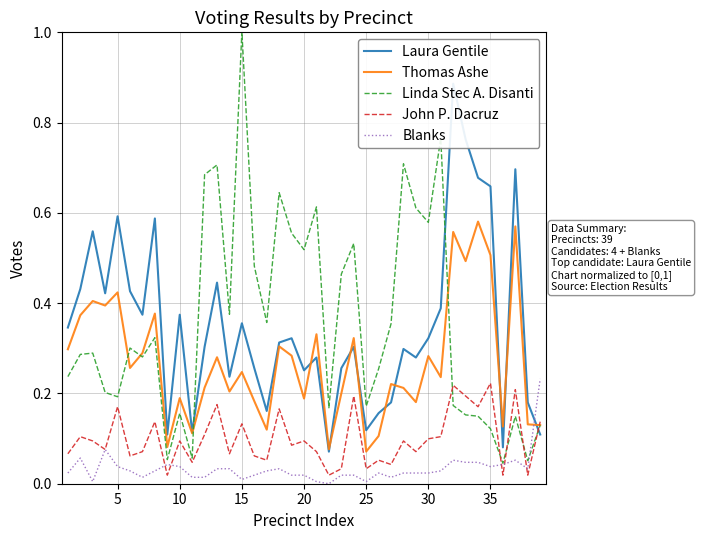

What are all the series names shown in the legend?

Laura Gentile, Thomas Ashe, Linda Stec A. Disanti, John P. Dacruz, Blanks